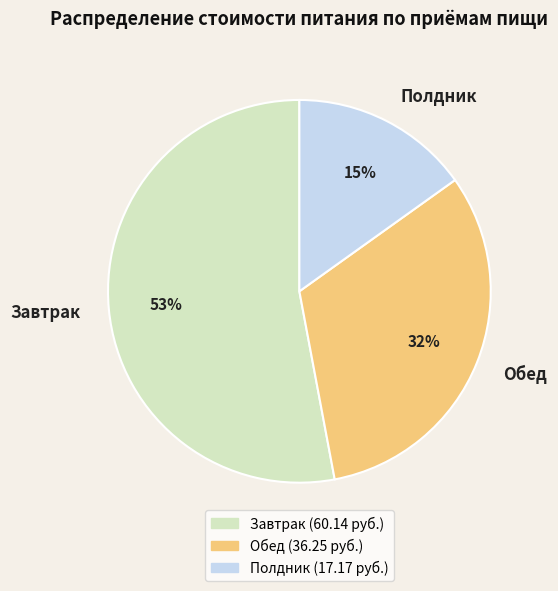

Combined, do Обед and Полдник account for over 50%?

No